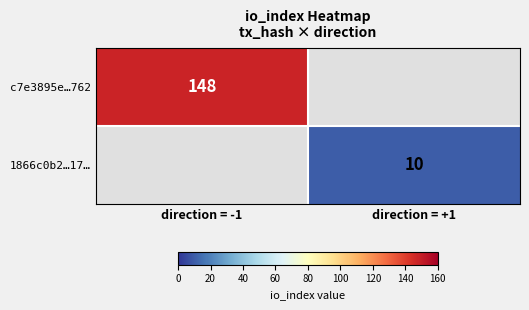

Which category has the highest value across all series?

direction = -1